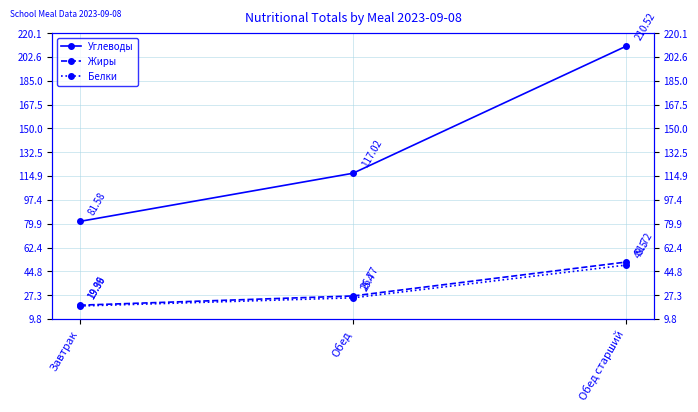

List the series in order of their peak value, highest first.

Углеводы, Жиры, Белки